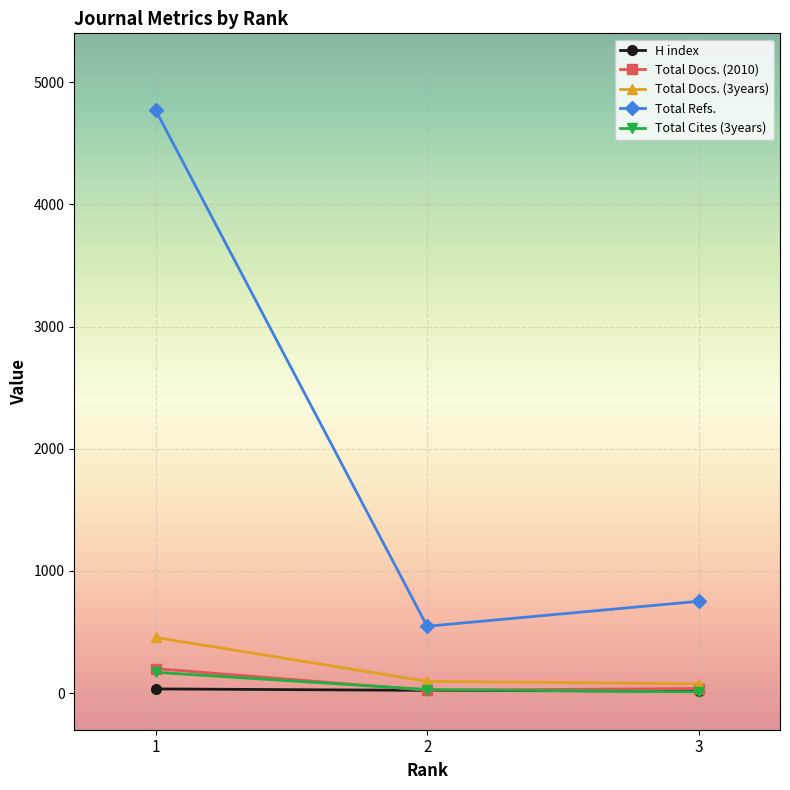

Which series has the widest spread of values?

Total Refs.